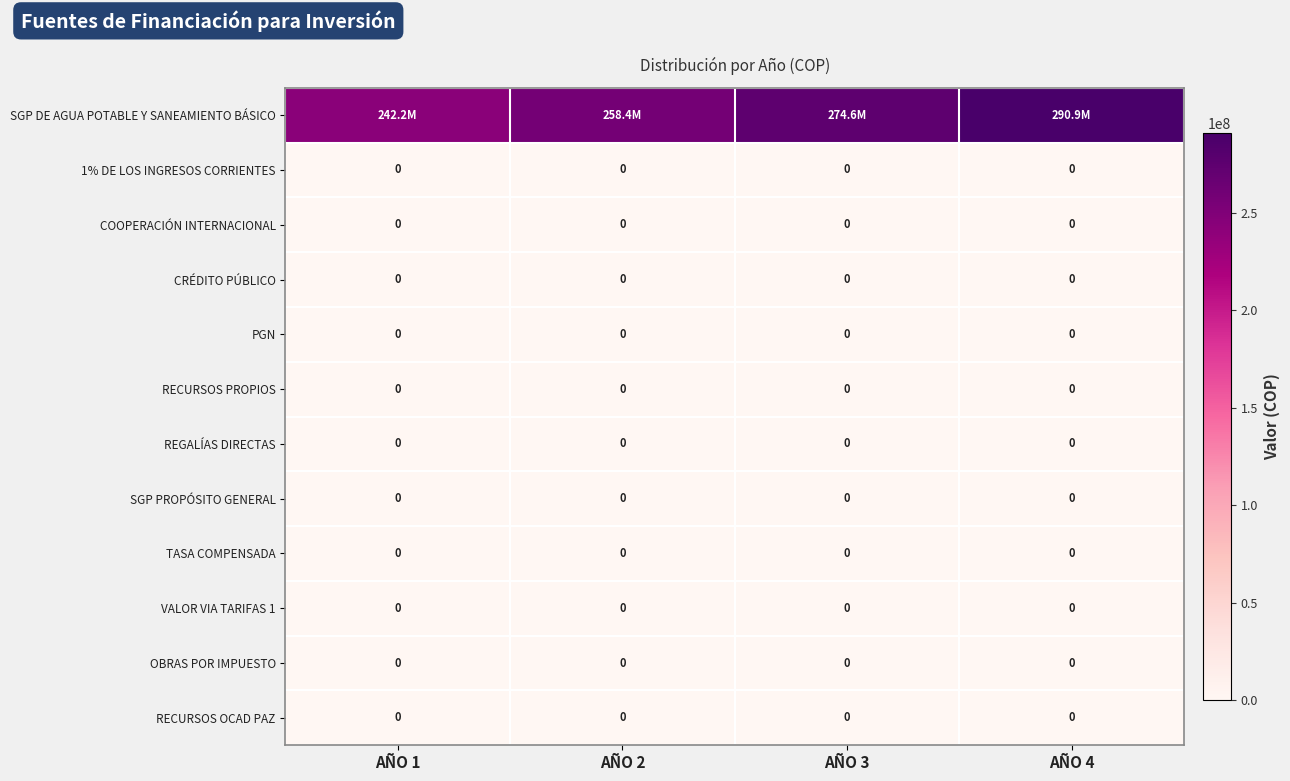

Is it true that SGP PROPÓSITO GENERAL equals 0 at AÑO 2?

True